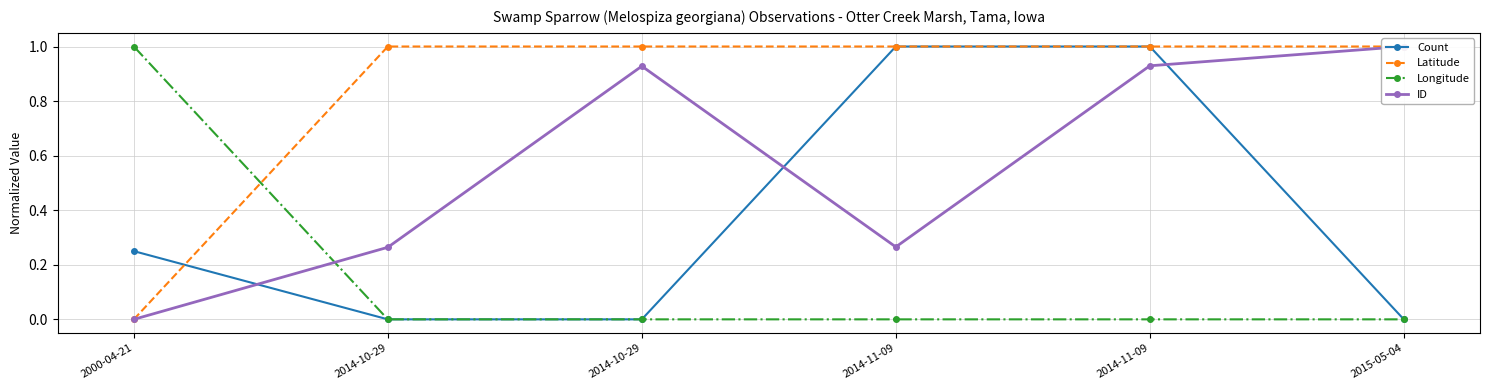

Rank the series by their average value, from highest to lowest.

Latitude, ID, Count, Longitude